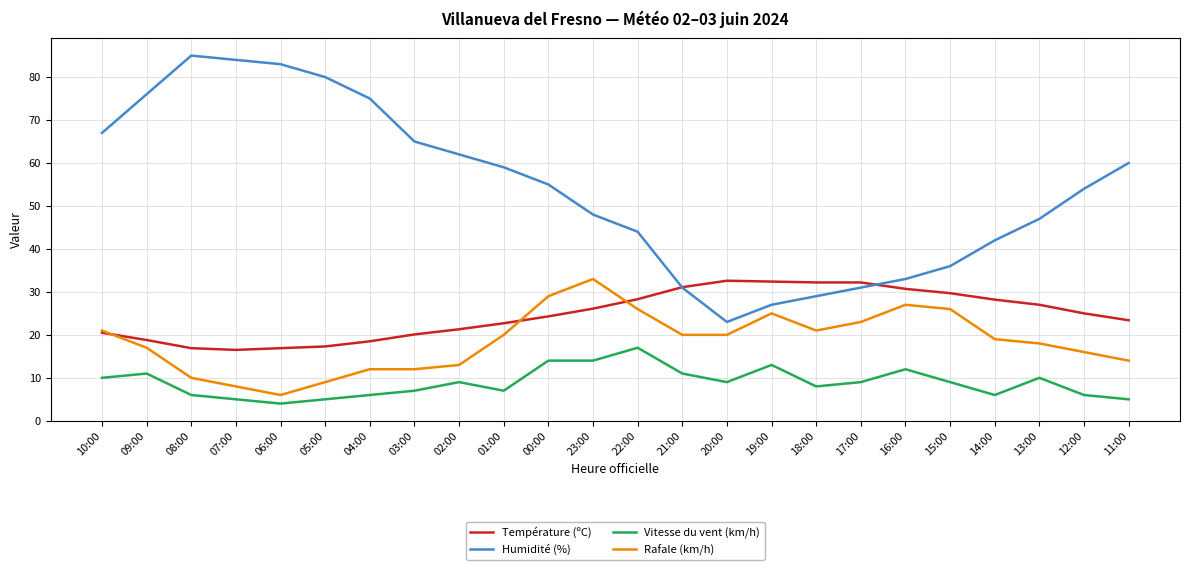

What is the difference between the Humidité (%) values at 22:00 and 18:00?

15.0